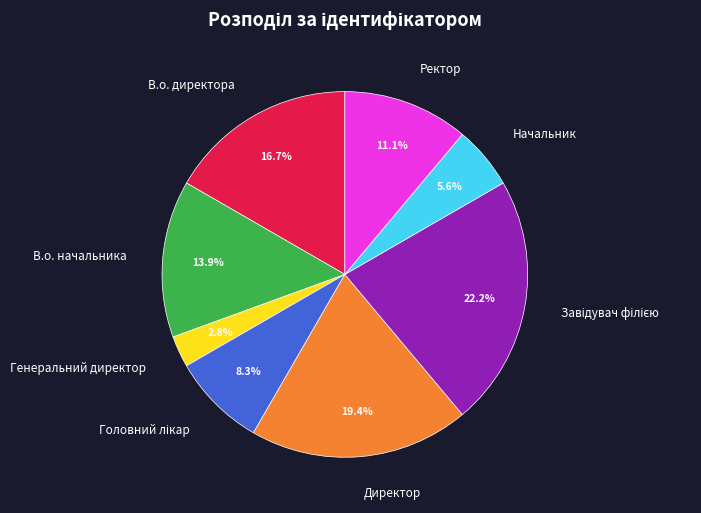

Which slice is the smallest?

Генеральний директор